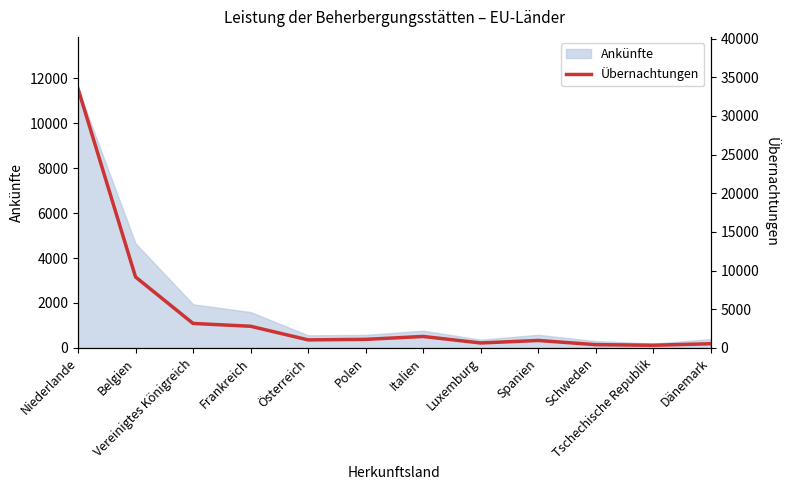

What is the label of the 10th point from the right?

Vereinigtes Königreich